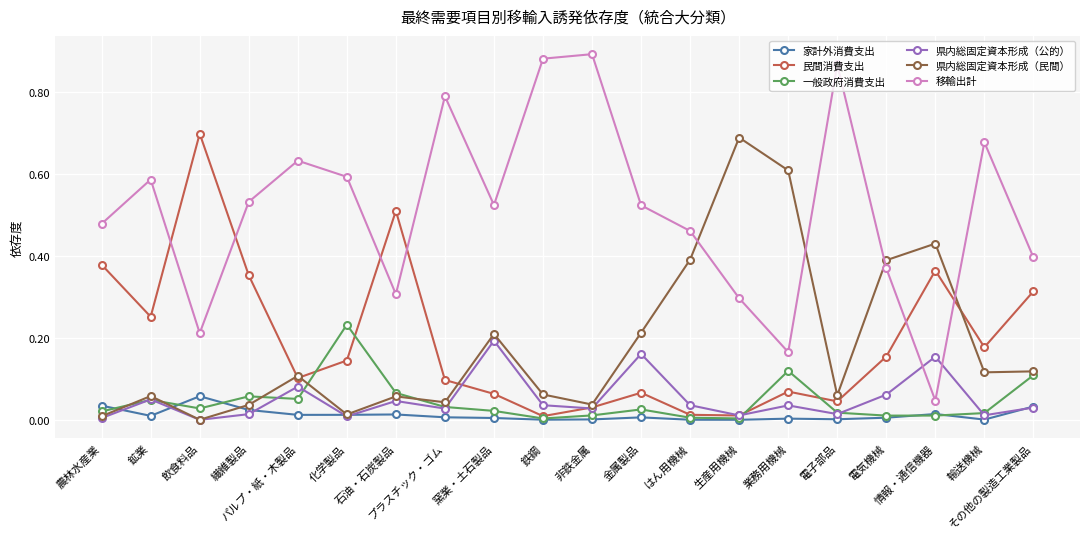

After their last crossing, which series has the higher values: 一般政府消費支出 or 県内総固定資本形成（公的）?

一般政府消費支出